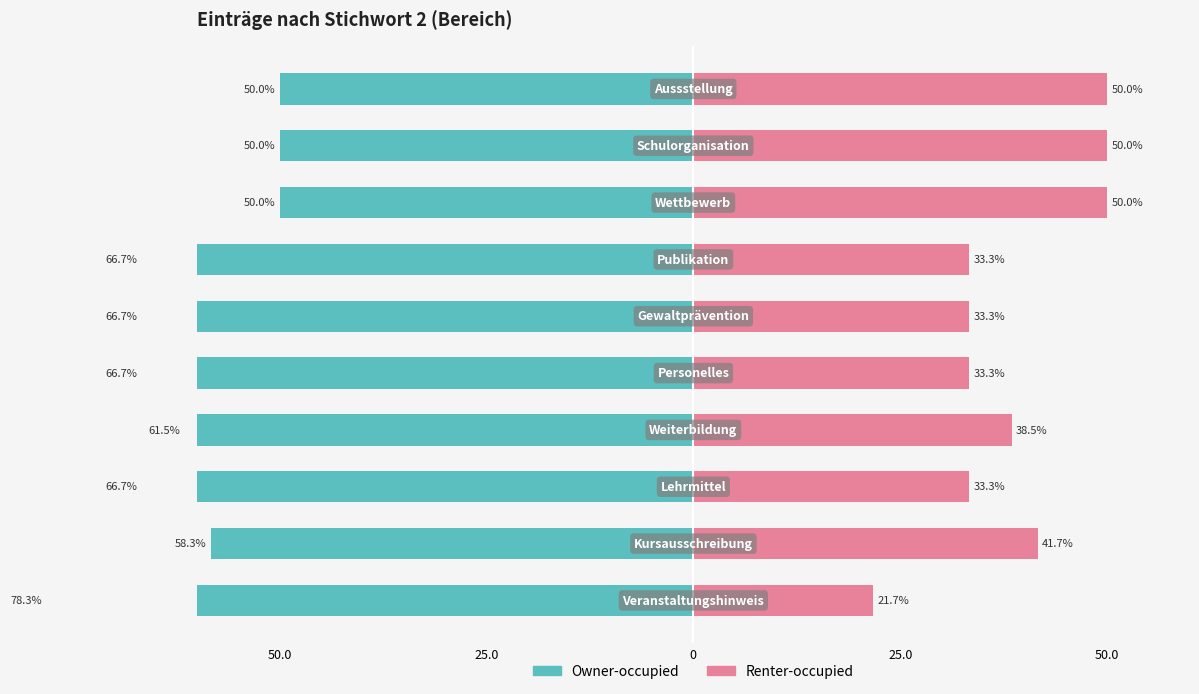

What is the value of the Renter-occupied bar at the 1st from the left?

21.7